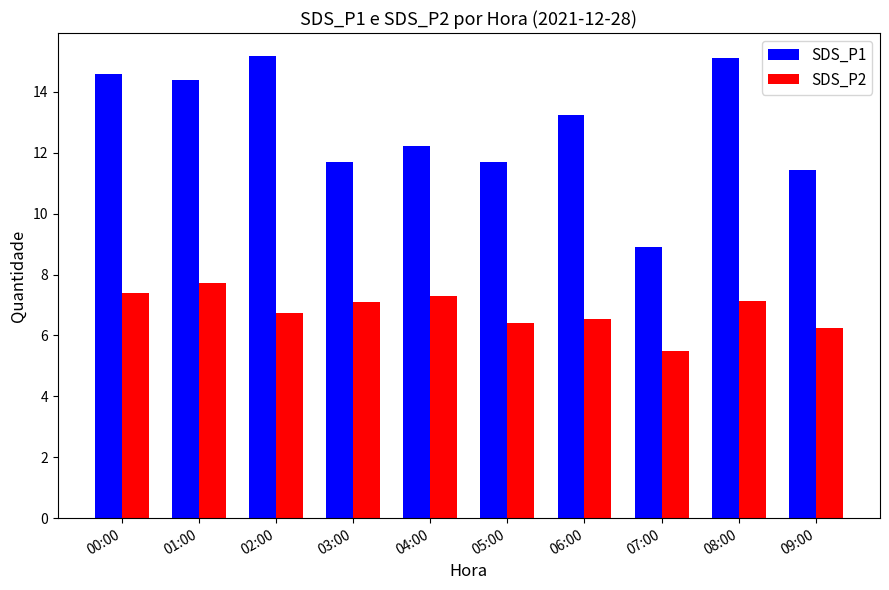

Rank the series by their maximum value, from lowest to highest.

SDS_P2, SDS_P1